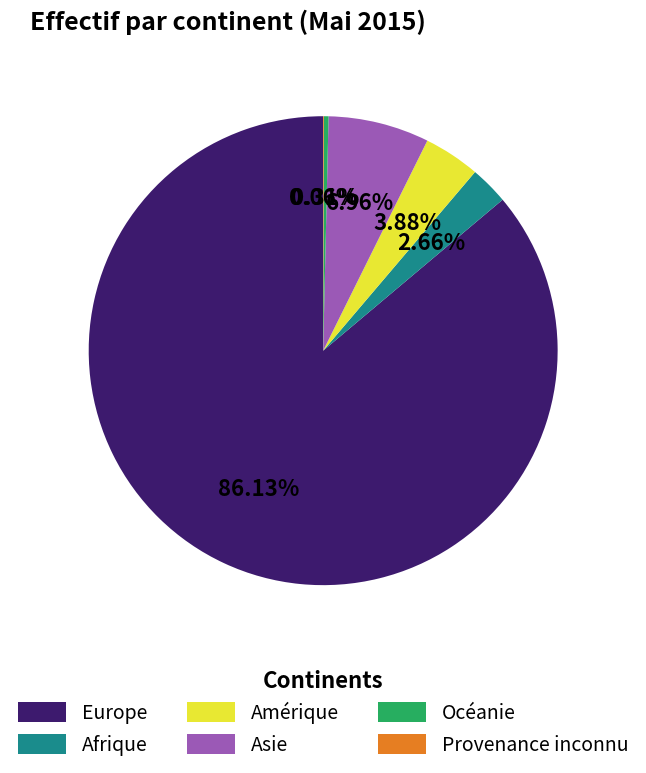

Between Asie and Amérique, which is larger?

Asie